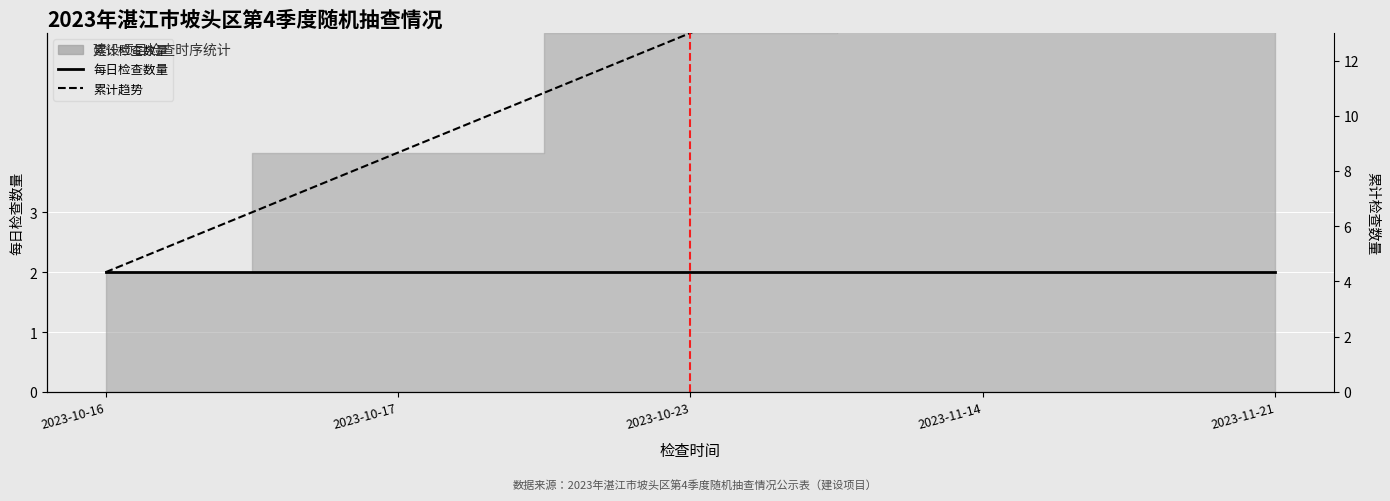

Read the 每日检查数量 value at 2023-11-14.

2